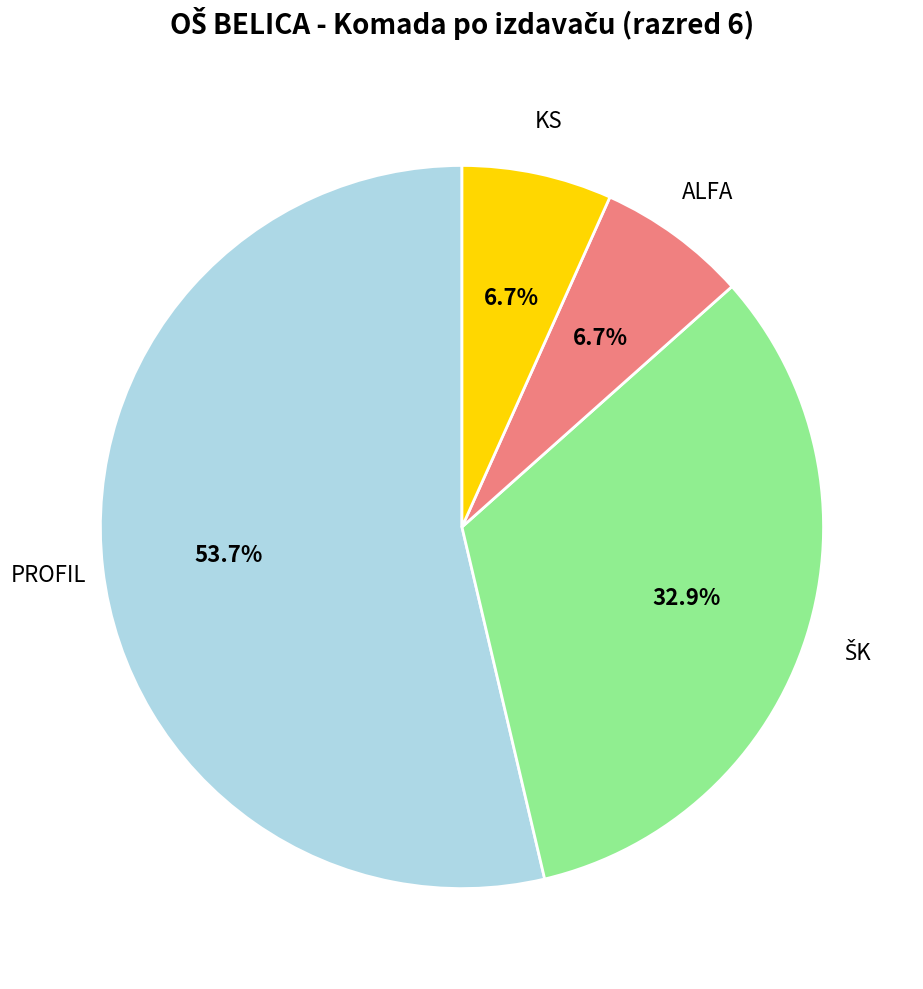

Is PROFIL the majority of the pie?

Yes